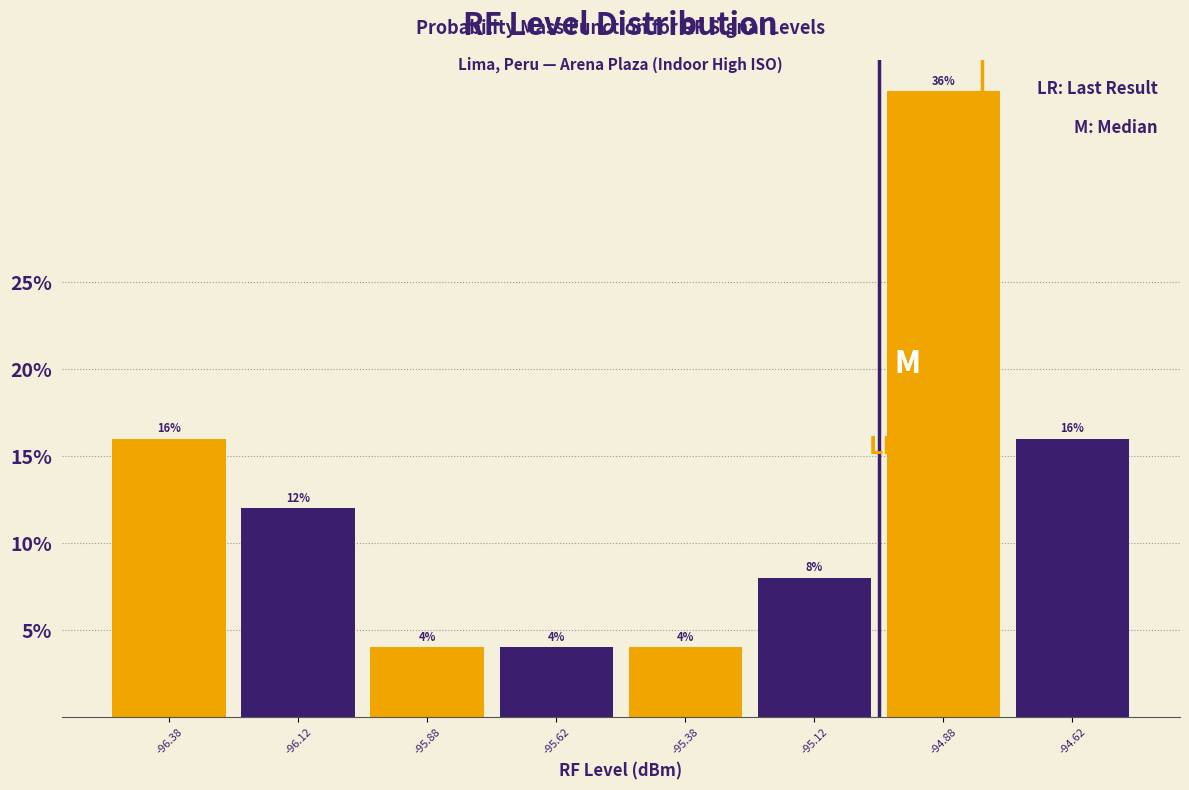

What is the height of the bar covering -96.50 to -96.25 on the x-axis?

16